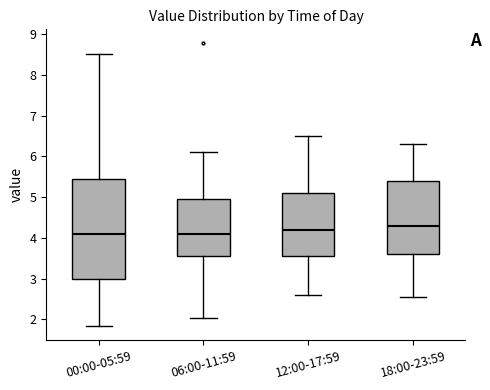

Reading left to right, read every box against the y-axis: the position of its median line, the range the box covers, and the ends of its whiskers. The values are not printed on the chart, so give them approximately, as read against the axis.

00:00-05:59: median 4.1, box 3.0 to 5.5, whiskers 1.8 to 8.5
06:00-11:59: median 4.1, box 3.6 to 5.0, whiskers 2.0 to 6.1
12:00-17:59: median 4.2, box 3.6 to 5.1, whiskers 2.6 to 6.5
18:00-23:59: median 4.3, box 3.6 to 5.4, whiskers 2.6 to 6.3